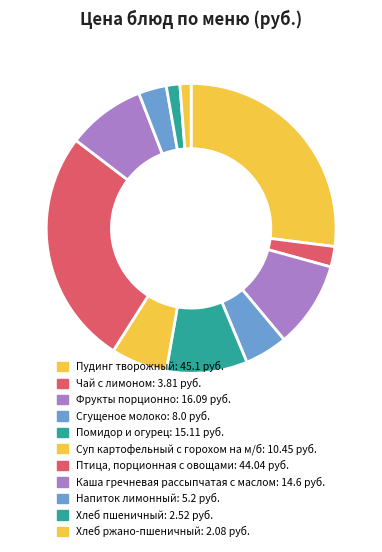

What portion of the pie excludes Напиток лимонный?

96.9%